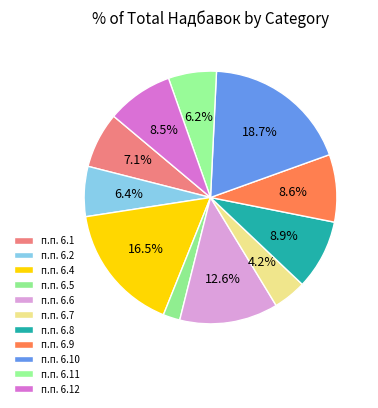

To the nearest percent, what is the combined percentage of п.п. 6.8 and п.п. 6.6?

22%